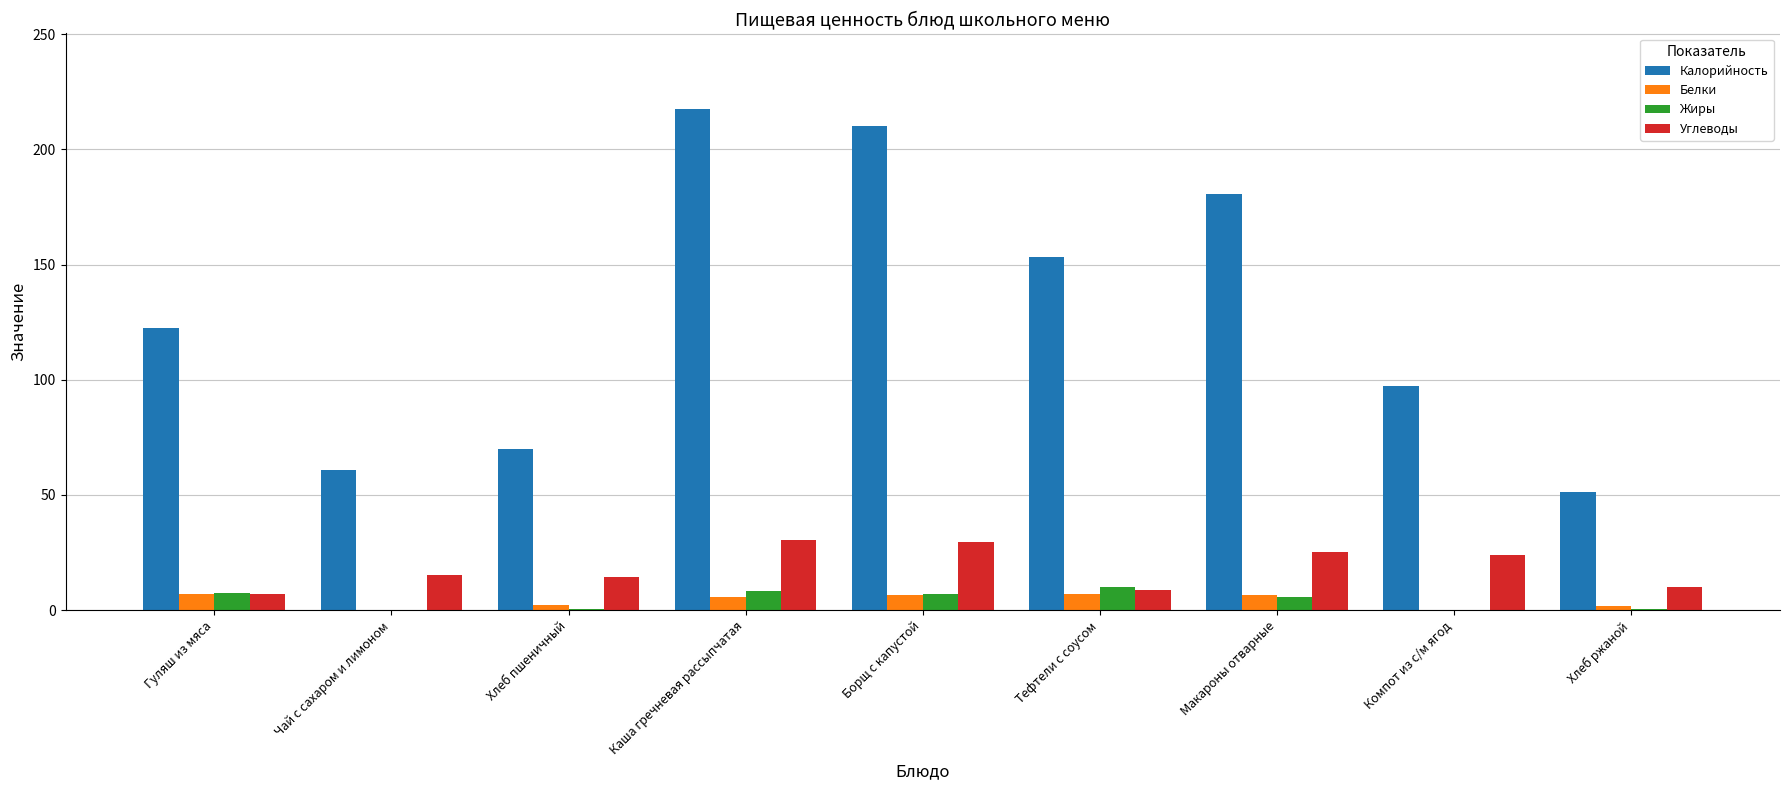

Which series has the largest total across all categories?

Калорийность